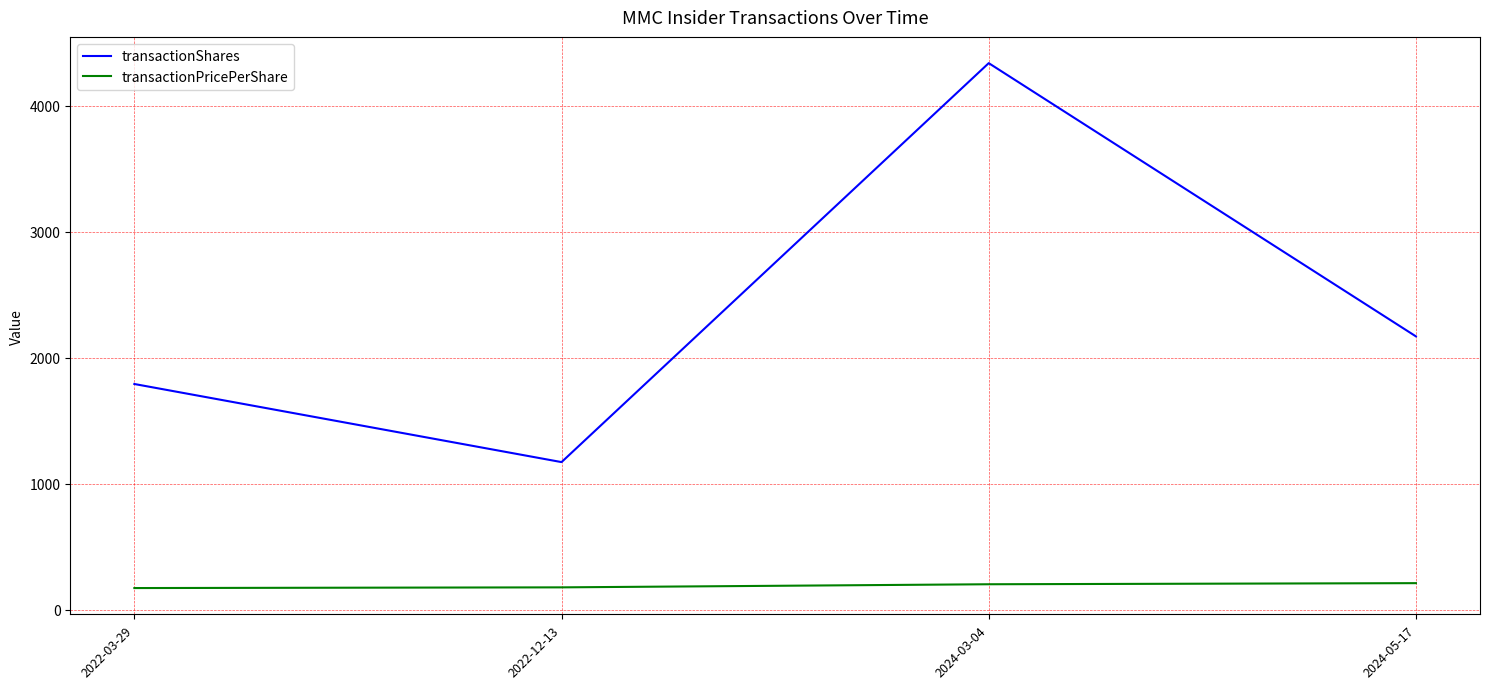

At how many categories does at least one series exceed 4248?

1